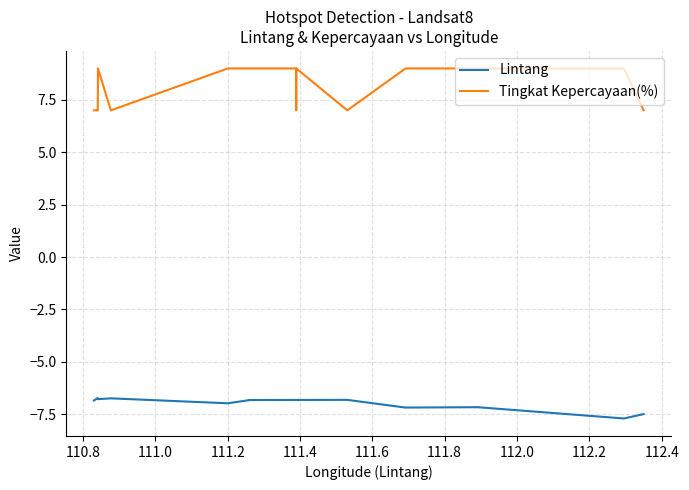

Reading left to right, what are all the values shown in this chart?

Lintang: -6.8	-6.7	-6.7	-6.8	-6.8	-6.7	-7.0	-6.8	-6.8	-6.8	-6.8	-6.8	-6.8	-6.8	-6.8	-6.8	-6.8	-7.2	-7.2	-7.2	-7.2	-7.2	-7.7	-7.5
Tingkat Kepercayaan(%): 7.0	7.0	7.0	8.0	9.0	7.0	9.0	9.0	9.0	9.0	9.0	9.0	9.0	9.0	7.0	9.0	7.0	9.0	9.0	9.0	9.0	9.0	9.0	7.0